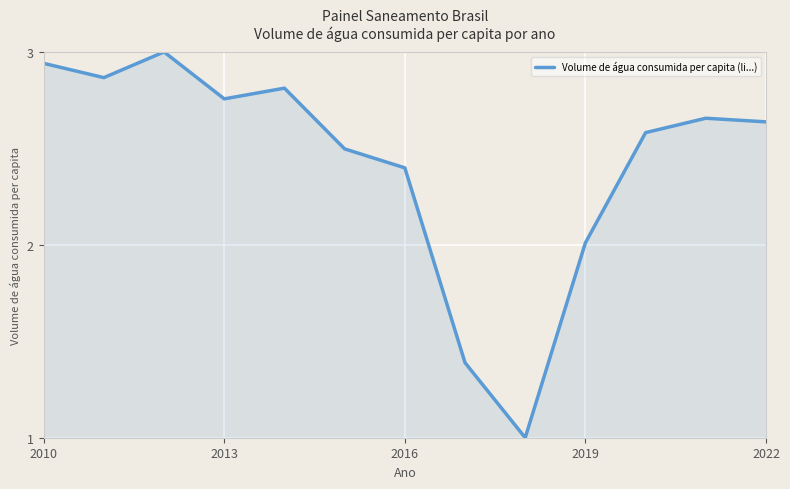

What is the maximum value shown in the chart?

3.0